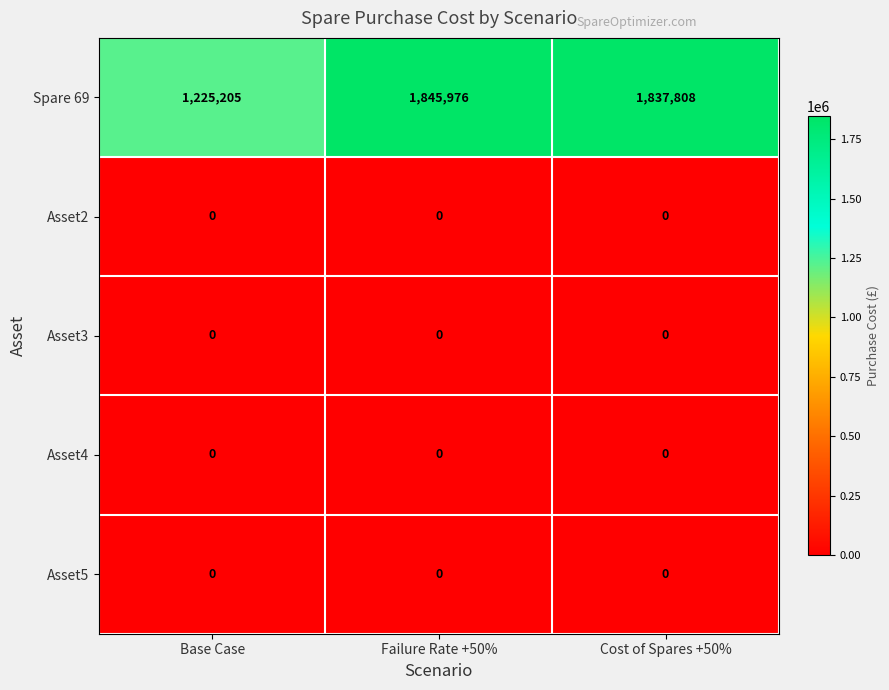

Which series changed the most between Base Case and Cost of Spares +50%?

Spare 69